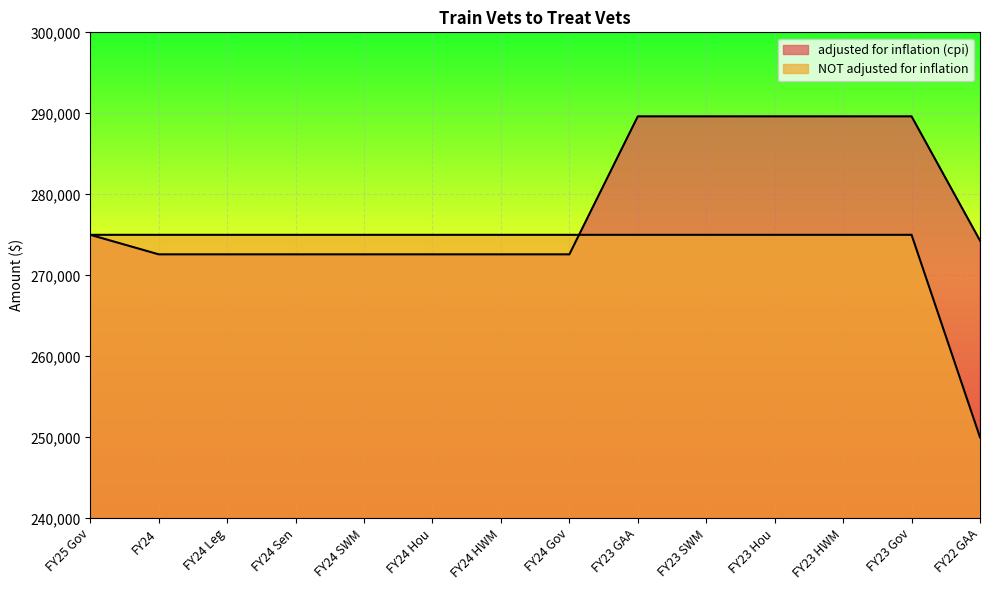

Reading right to left, what are all the values shown in this chart?

adjusted for inflation (cpi): 274290	289627	289627	289627	289627	289627	272590	272590	272590	272590	272590	272590	272590	275000
NOT adjusted for inflation: 250000	275000	275000	275000	275000	275000	275000	275000	275000	275000	275000	275000	275000	275000